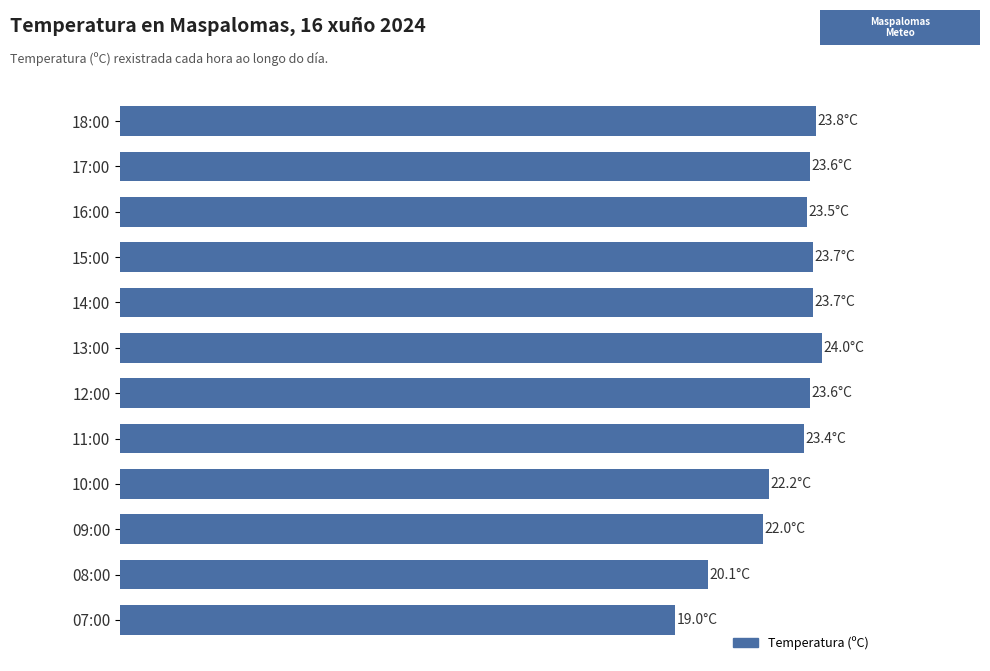

How many data points are less than 23?

4